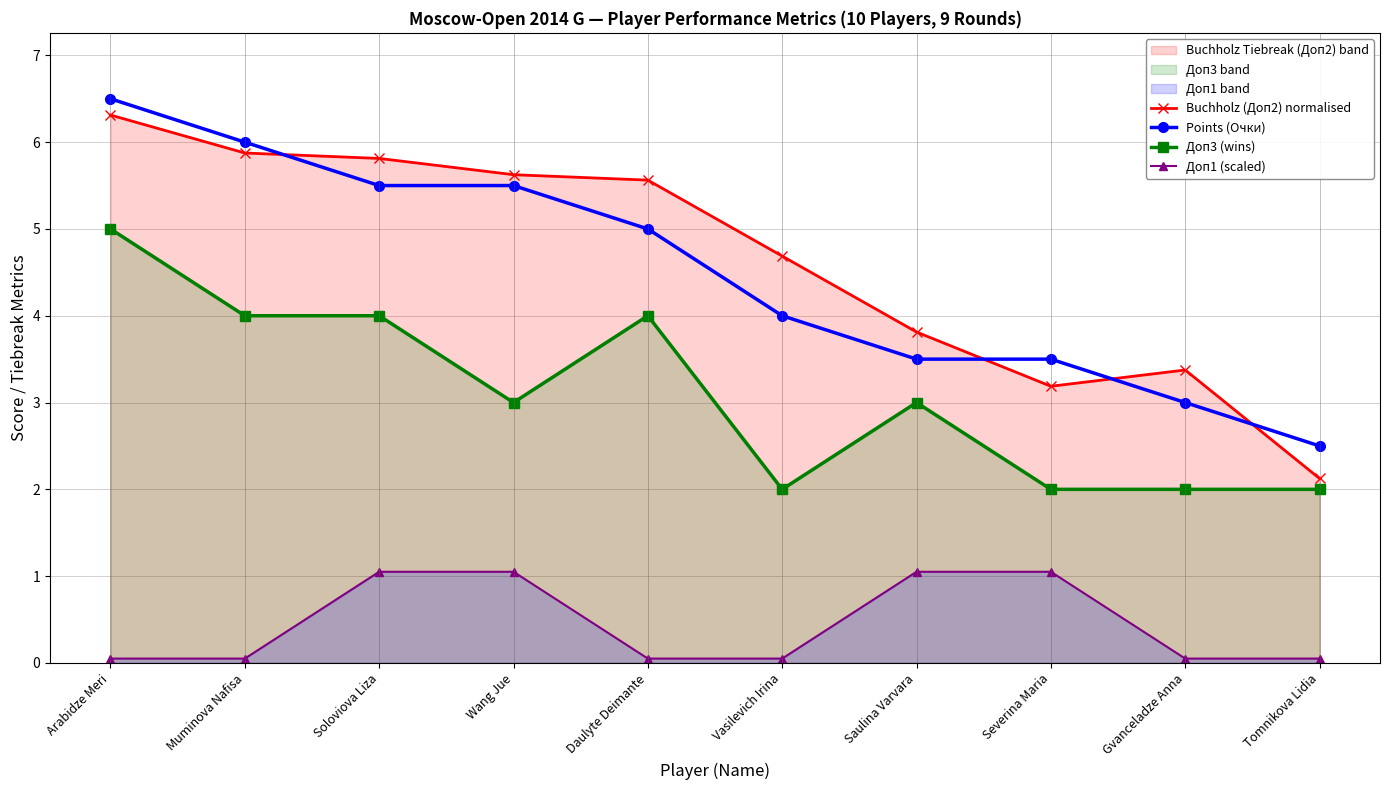

True or false: Points (Очки) and Доп3 (wins) cross at least once.

False